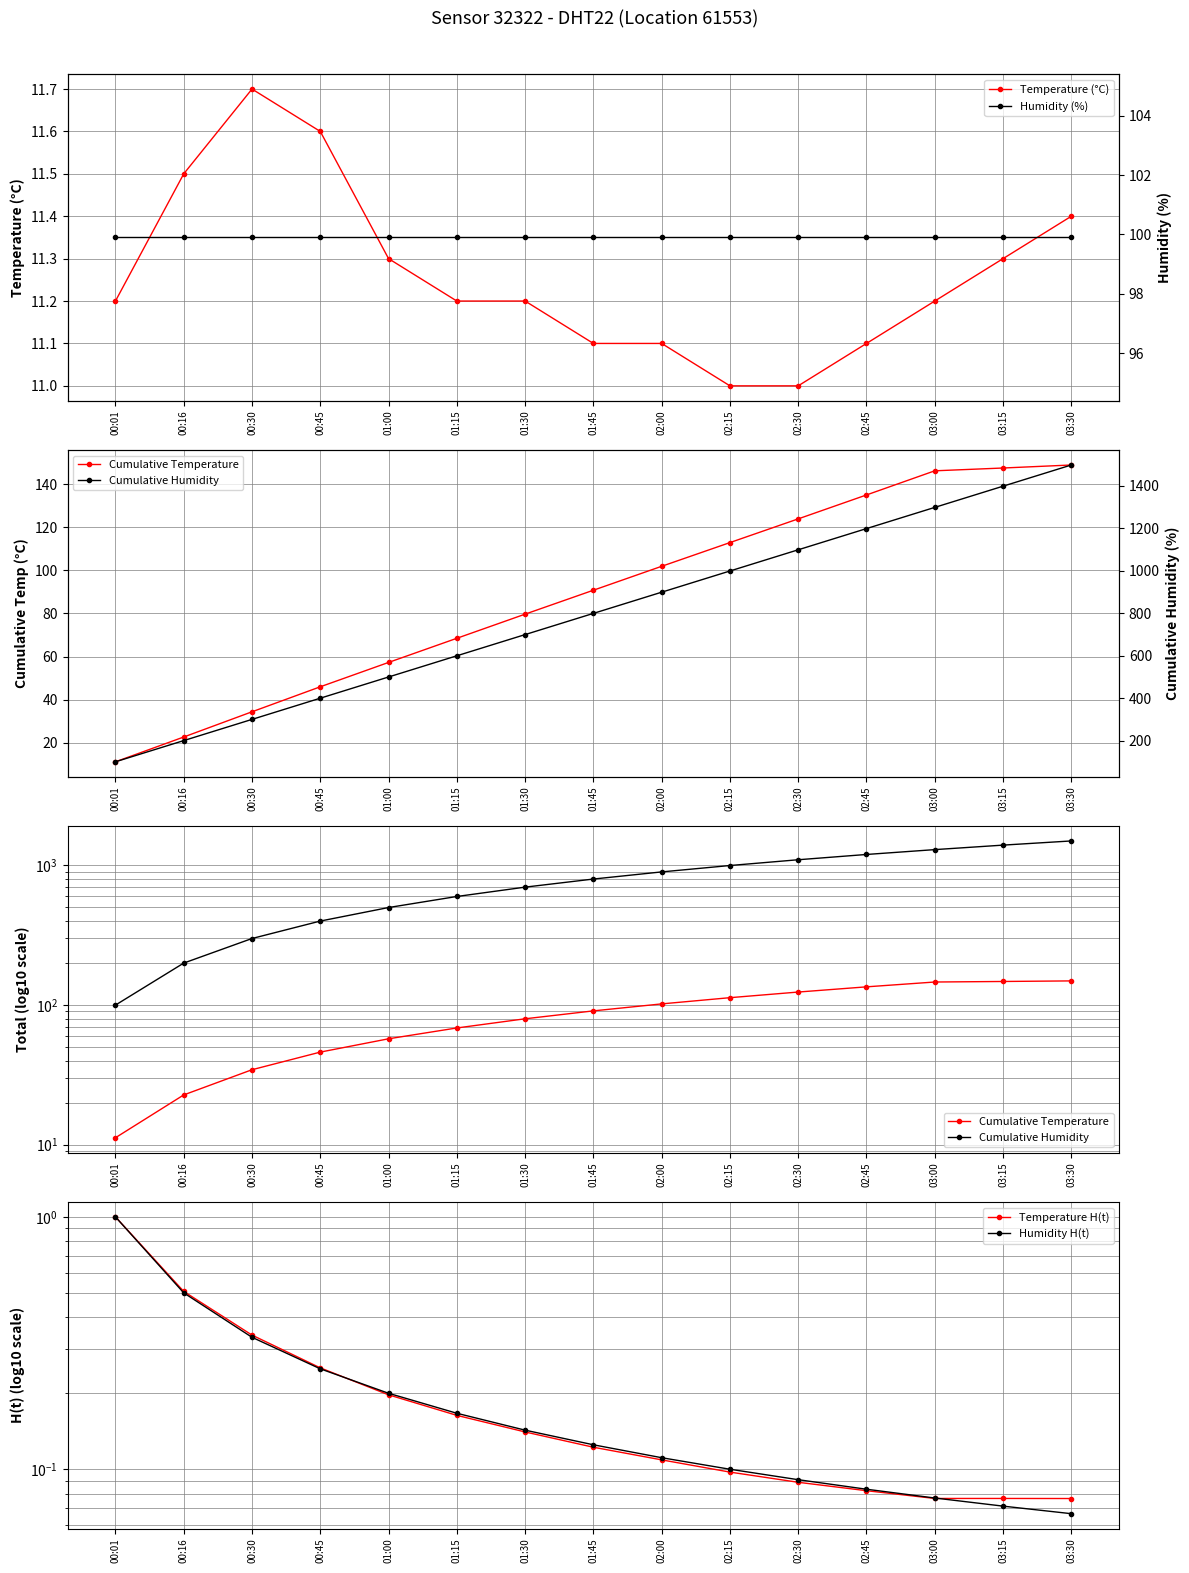

What is the difference between the highest and lowest values at 00:30?

299.4